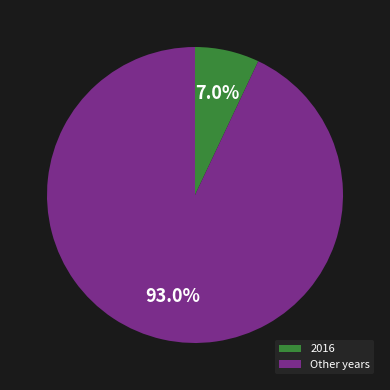

What is the total percentage of Other years and 2016?

100.0%